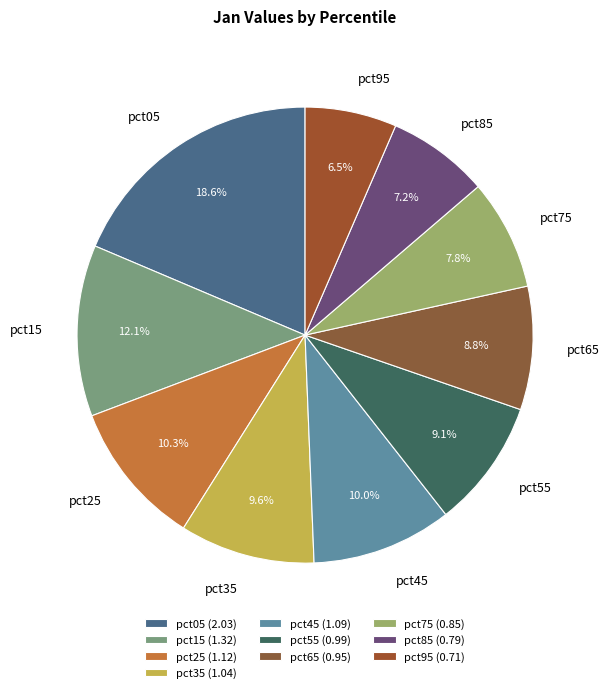

Count the number of slices in the pie.

10